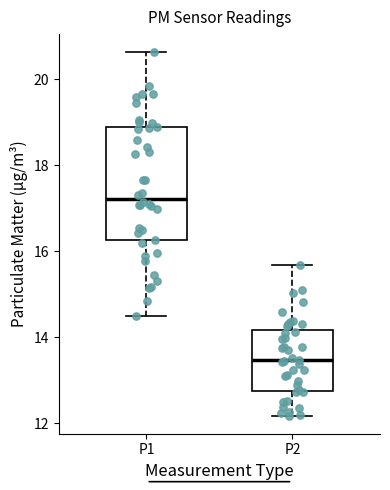

Which box's median line is the highest?

P1